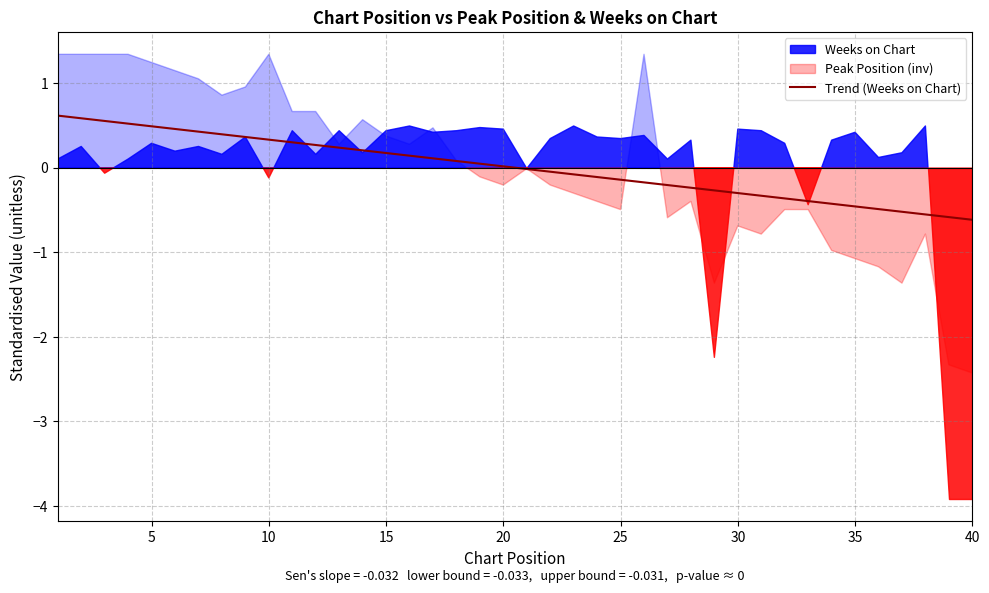

Which category has the lowest value across all series?

40